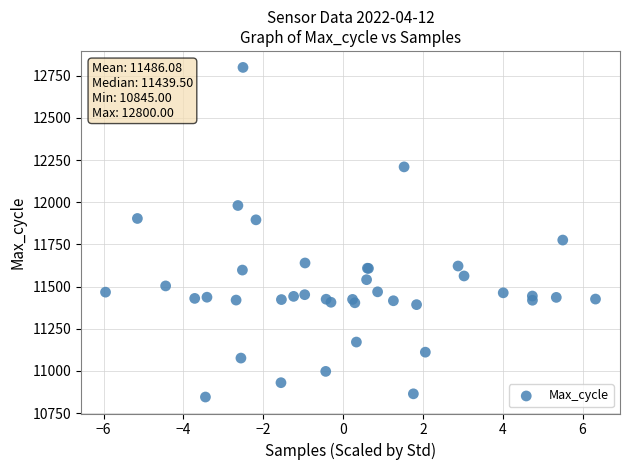

What Y value in the scatter plot is closest to 11822?

11776